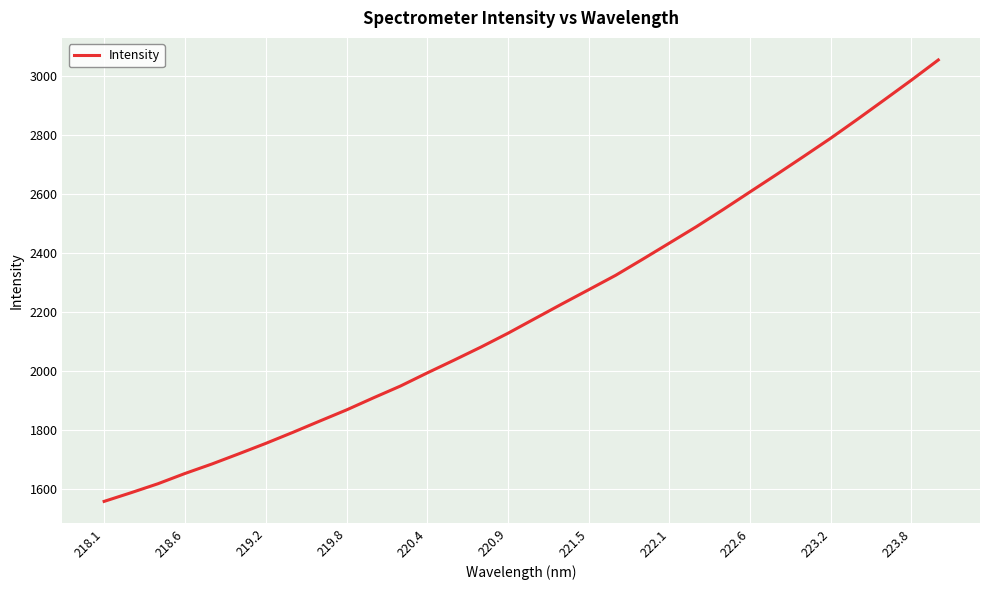

What is the sum of all values?

70640.1